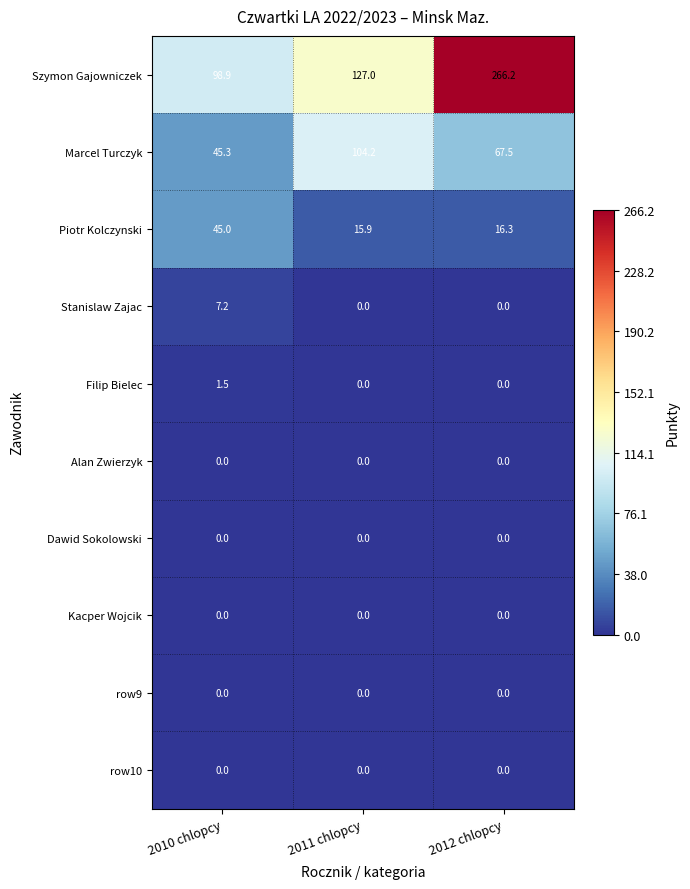

Count the number of categories in the chart.

3